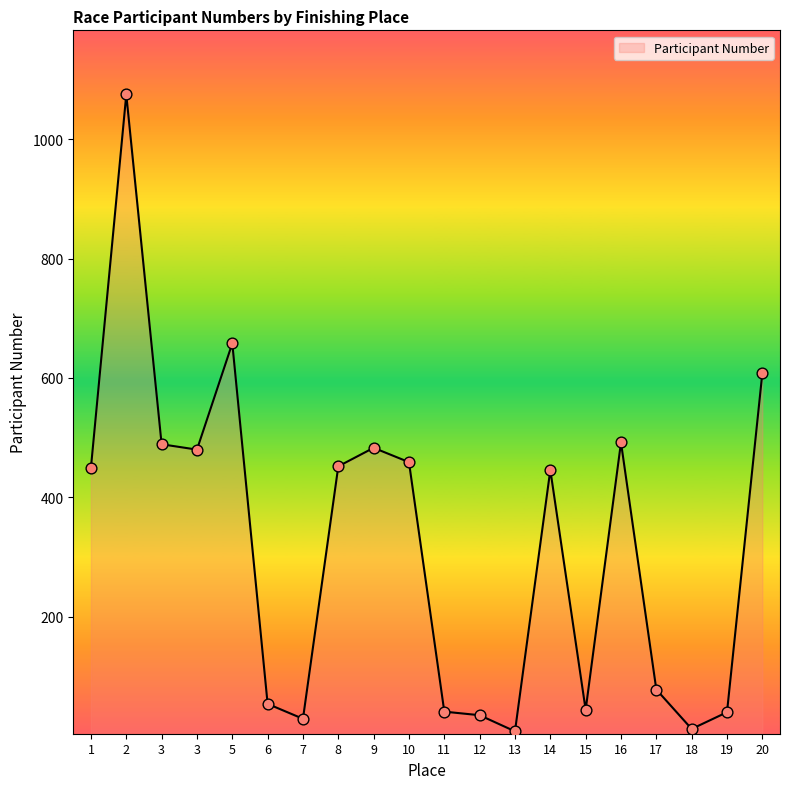

Between 11 and 12, which is larger?

11